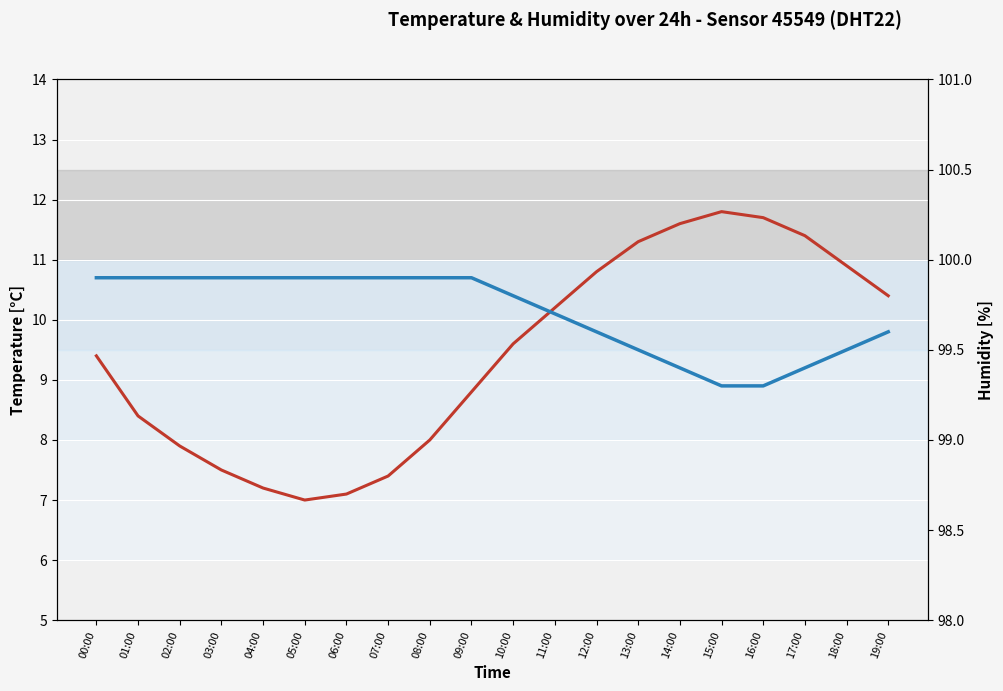

True or false: Humidity [%] has more than 2 interior local peaks.

False